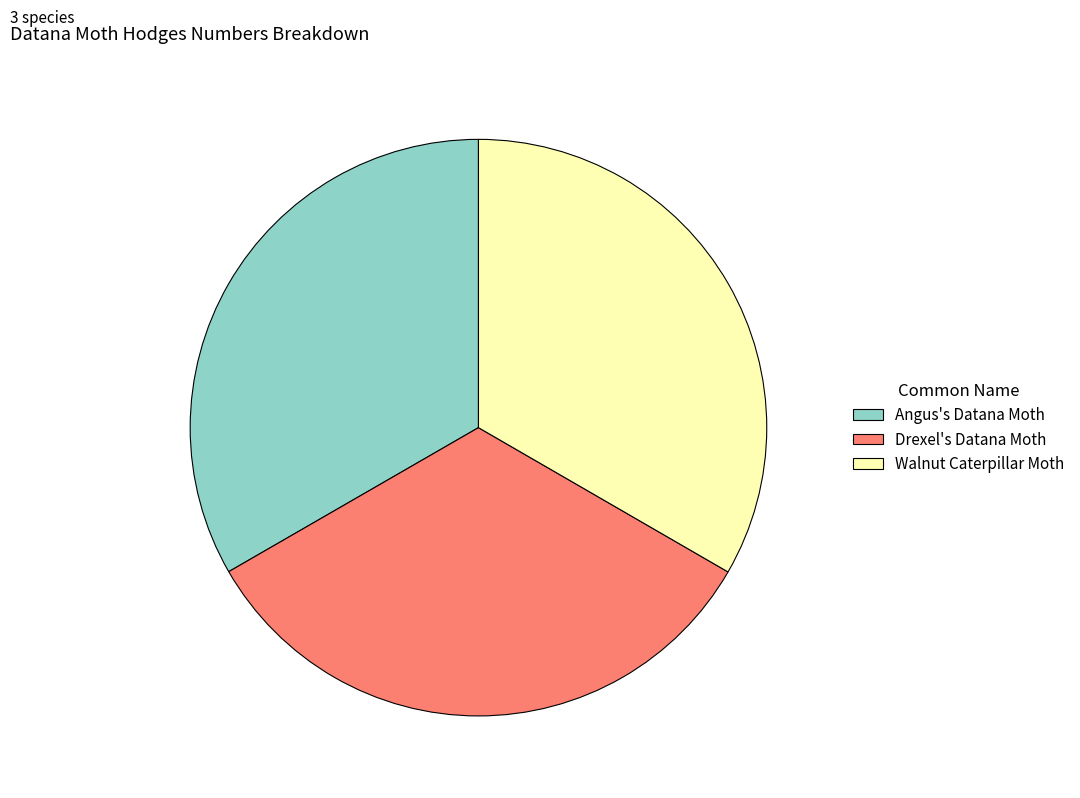

How many segments does this pie chart have?

3